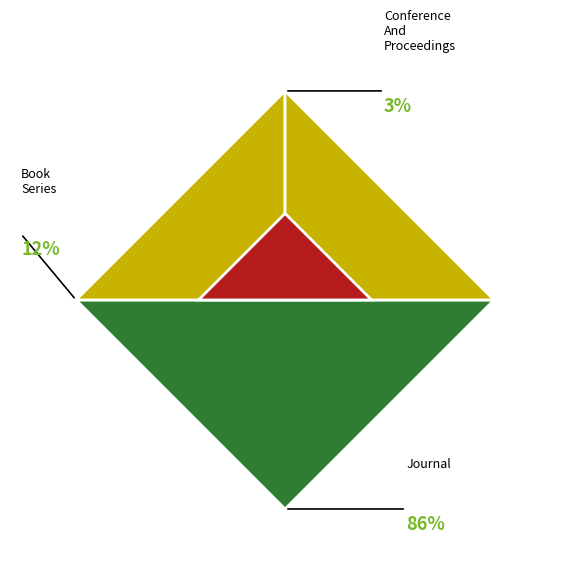

Which category has the smallest portion of the pie?

conference and proceedings